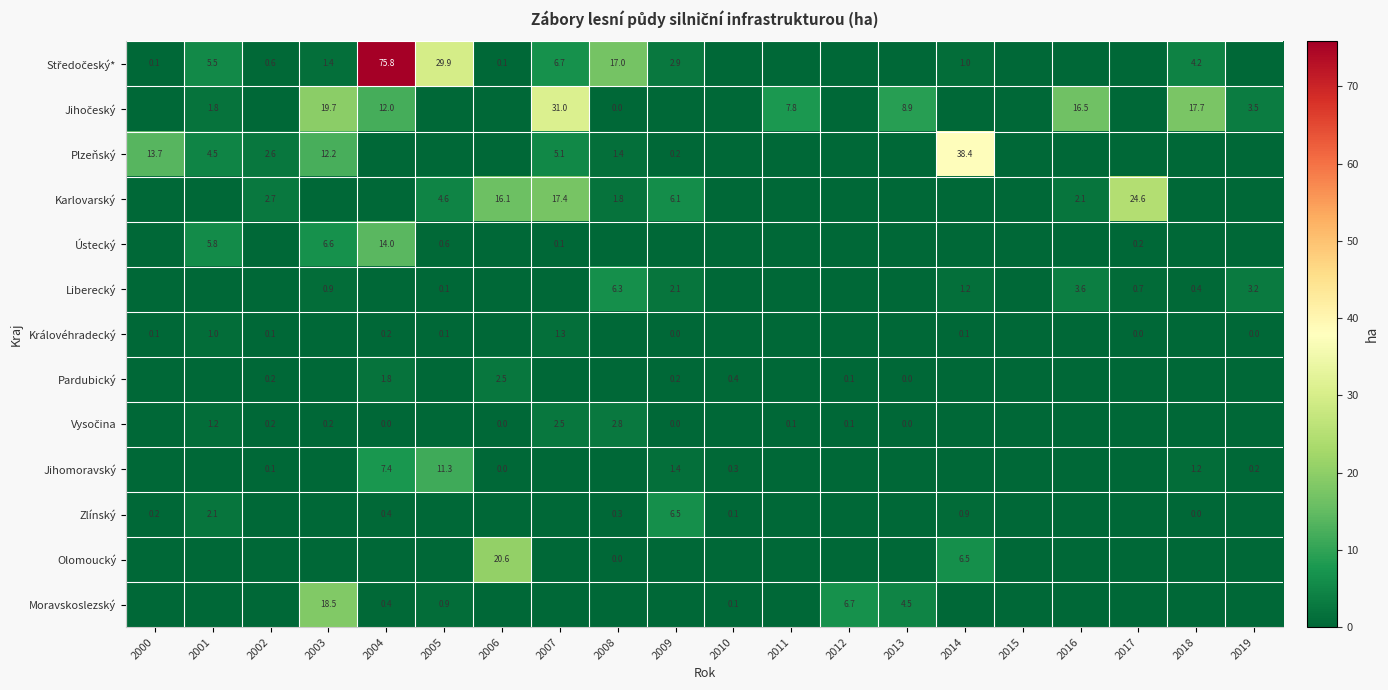

How many data points does each series have?

20